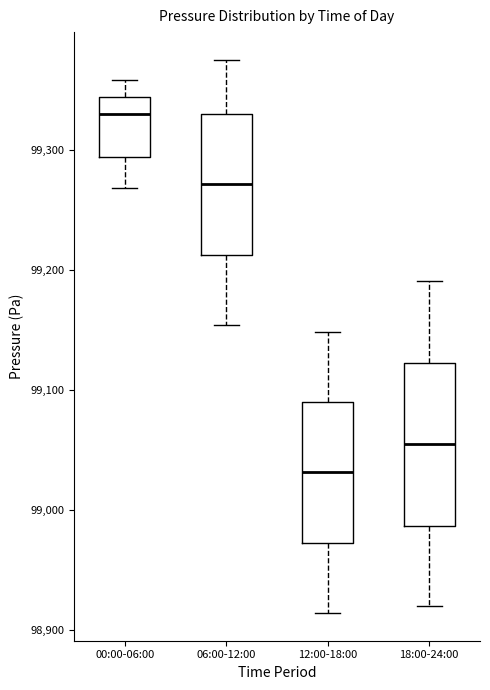

Reading left to right, read every box against the y-axis: the position of its median line, the range the box covers, and the ends of its whiskers. The values are not printed on the chart, so give them approximately, as read against the axis.

00:00-06:00: median 99330, box 99290 to 99340, whiskers 99270 to 99360
06:00-12:00: median 99270, box 99210 to 99330, whiskers 99150 to 99380
12:00-18:00: median 99030, box 98970 to 99090, whiskers 98910 to 99150
18:00-24:00: median 99060, box 98990 to 99120, whiskers 98920 to 99190